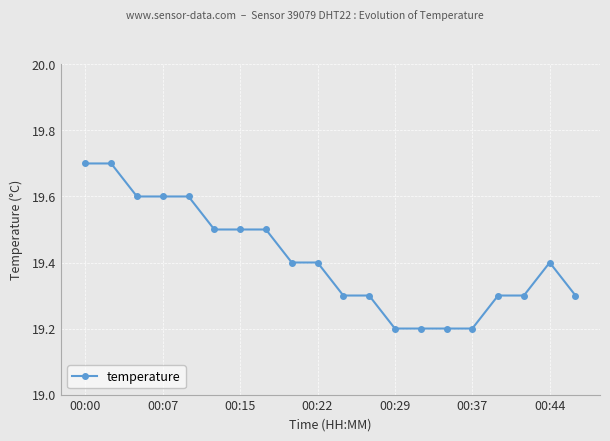

What is the value of the 19th point from the left?

19.4